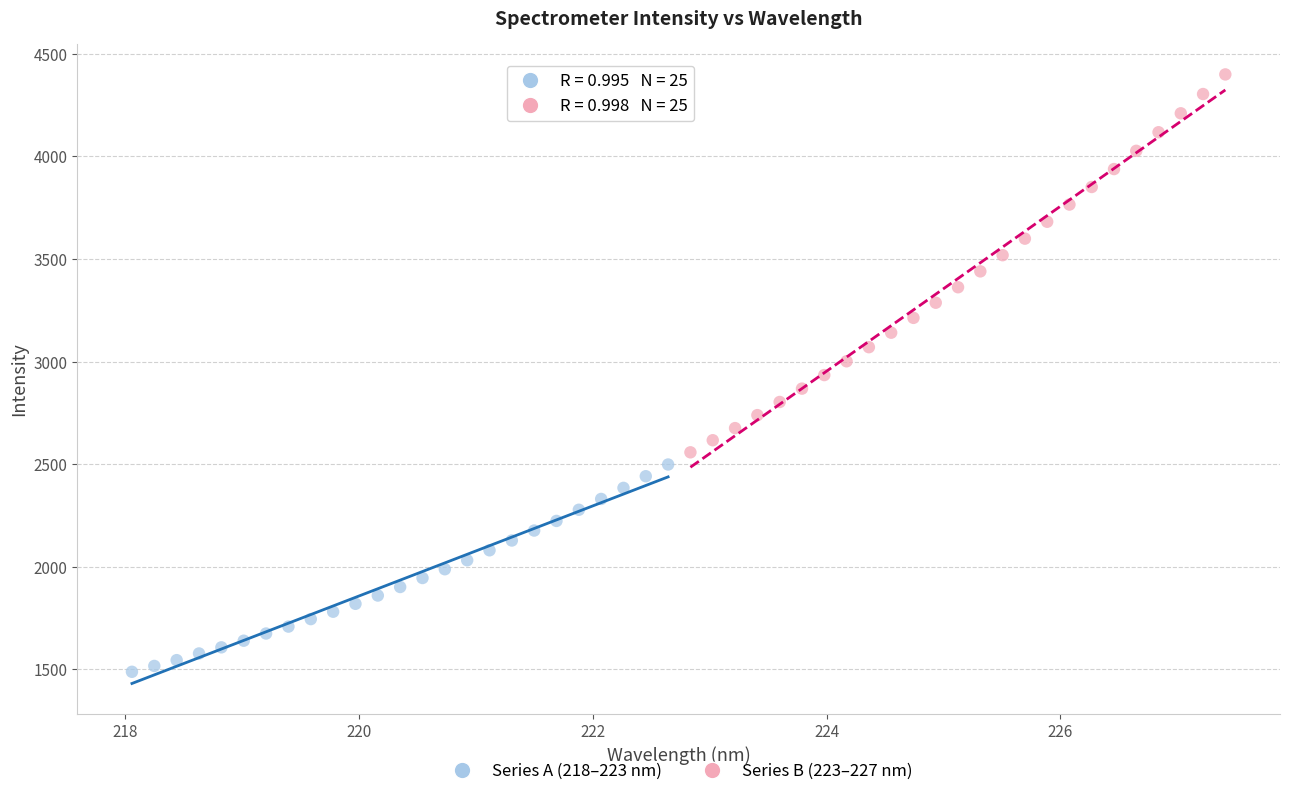

Which series contains the lowest Y value?

Series A (218–223 nm)